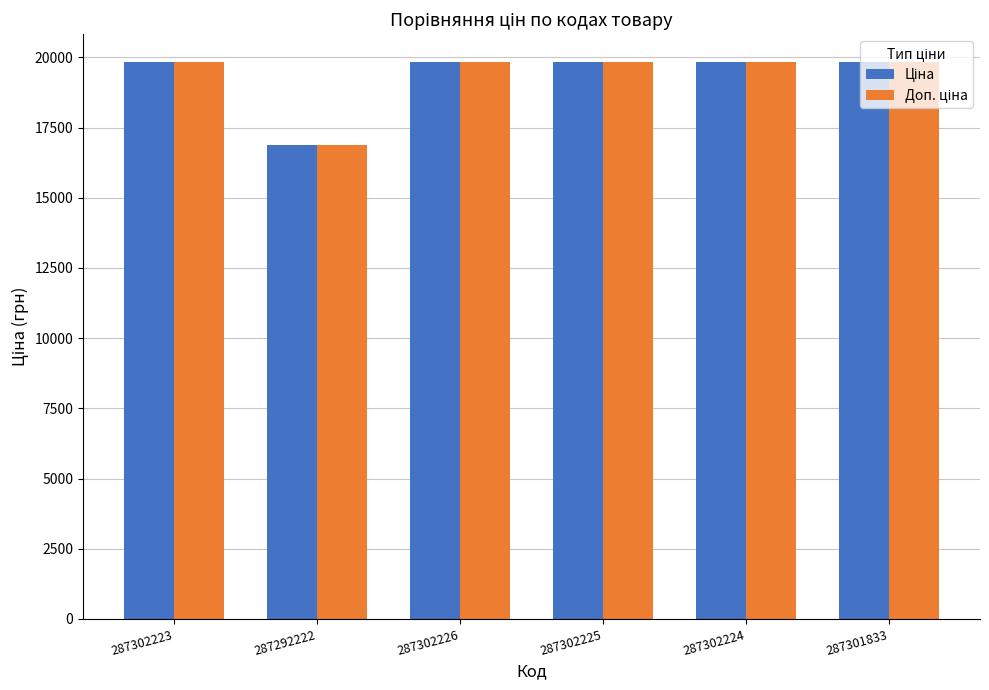

What is the greatest value displayed?

19831.1